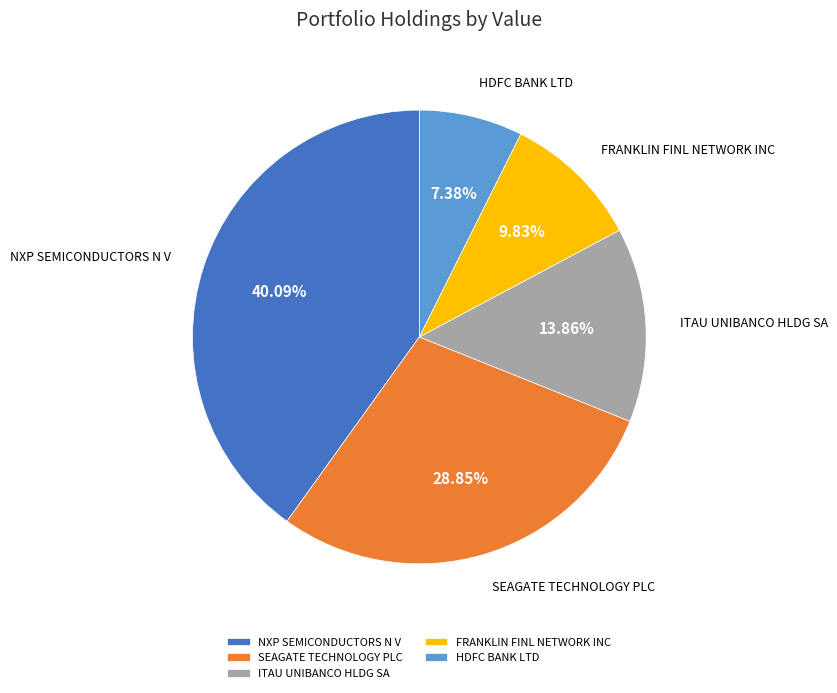

Do SEAGATE TECHNOLOGY PLC and FRANKLIN FINL NETWORK INC together represent more than half of the pie?

No